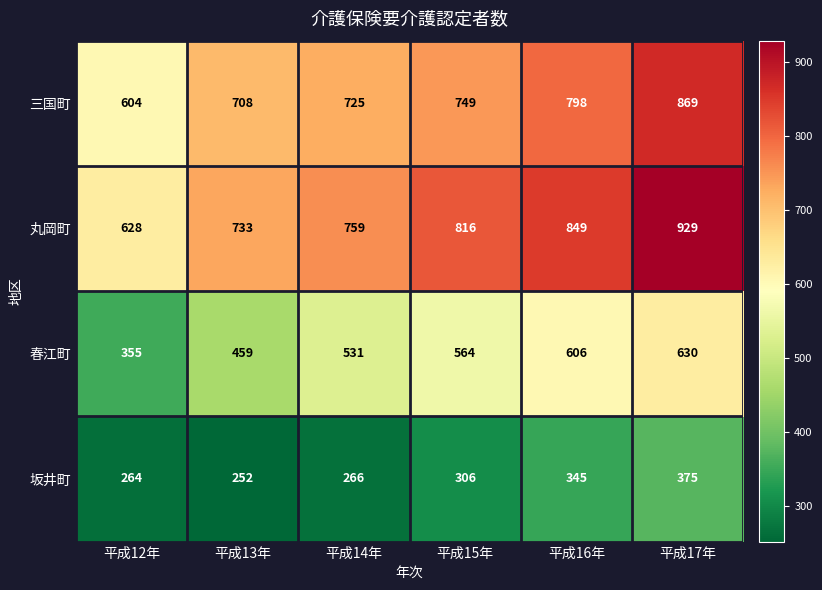

Which series has the largest total across all categories?

丸岡町